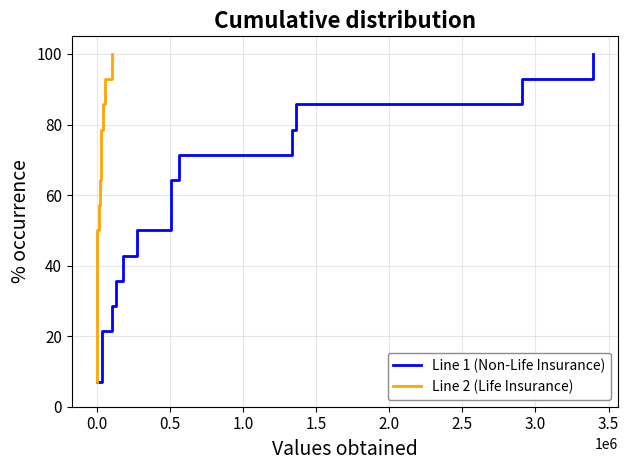

What are all the series names shown in the legend?

Line 1 (Non-Life Insurance), Line 2 (Life Insurance)